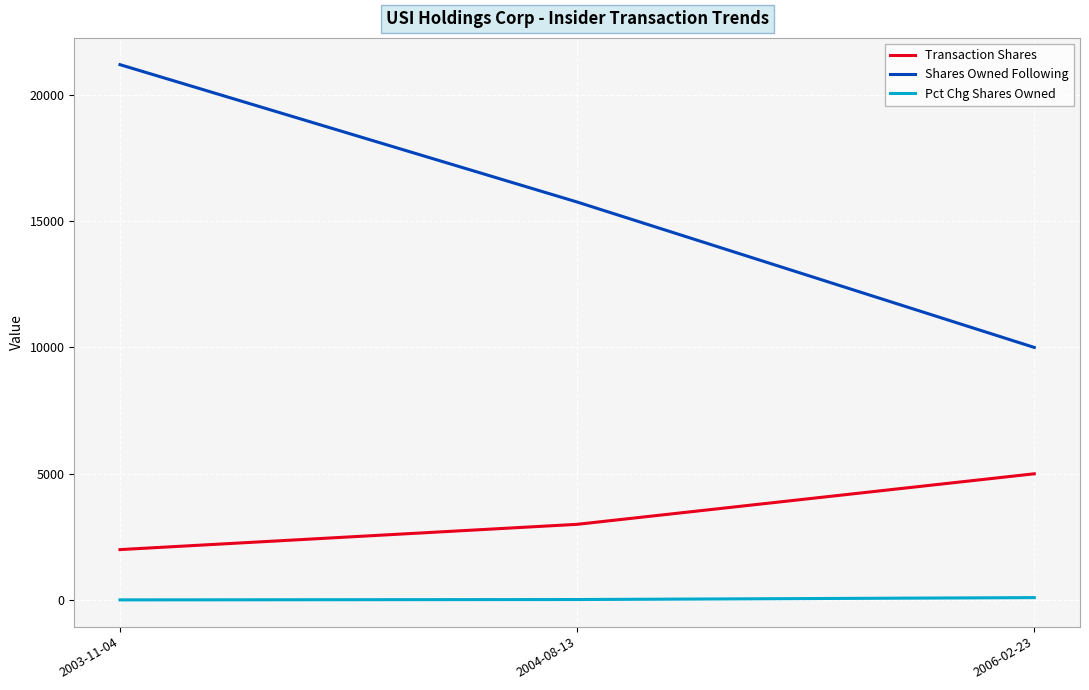

What is the total value across all series at 2004-08-13?

18779